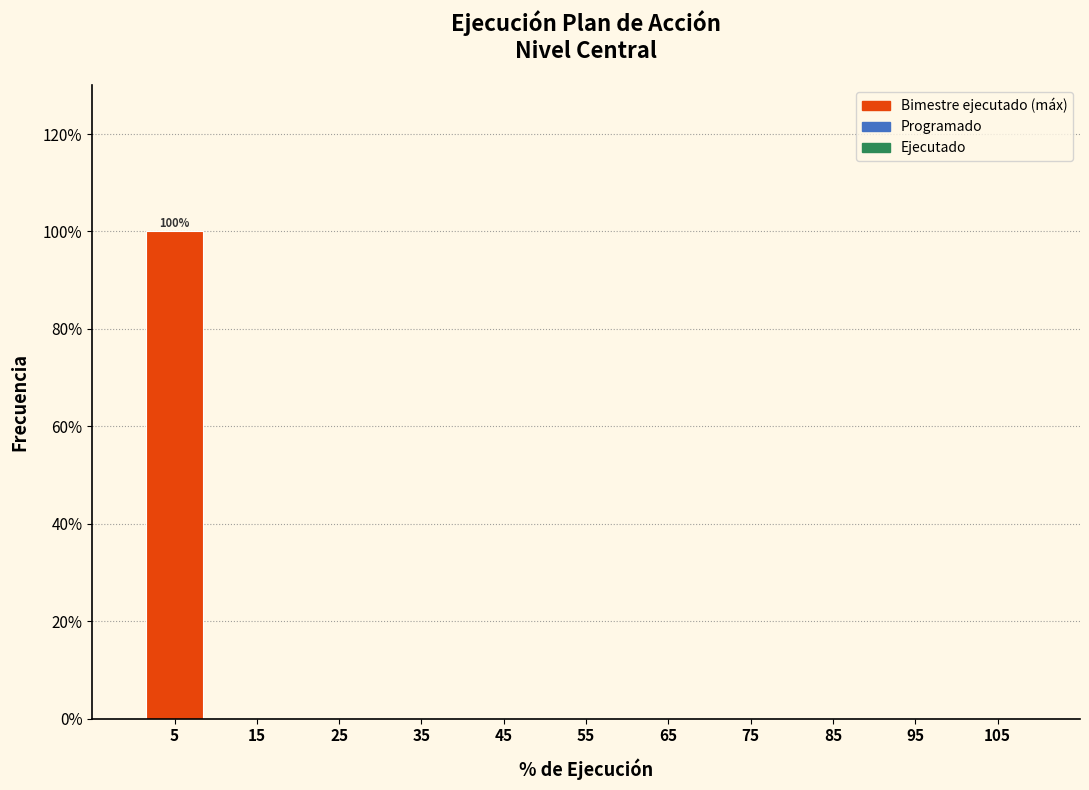

Which range on the x-axis has the tallest bar?

0 to 10